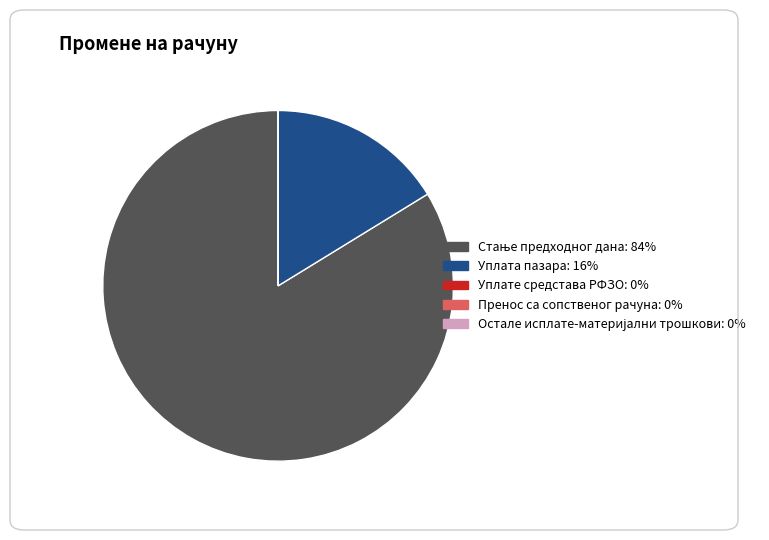

Is it true that Уплата пазара is 16% of the pie?

True